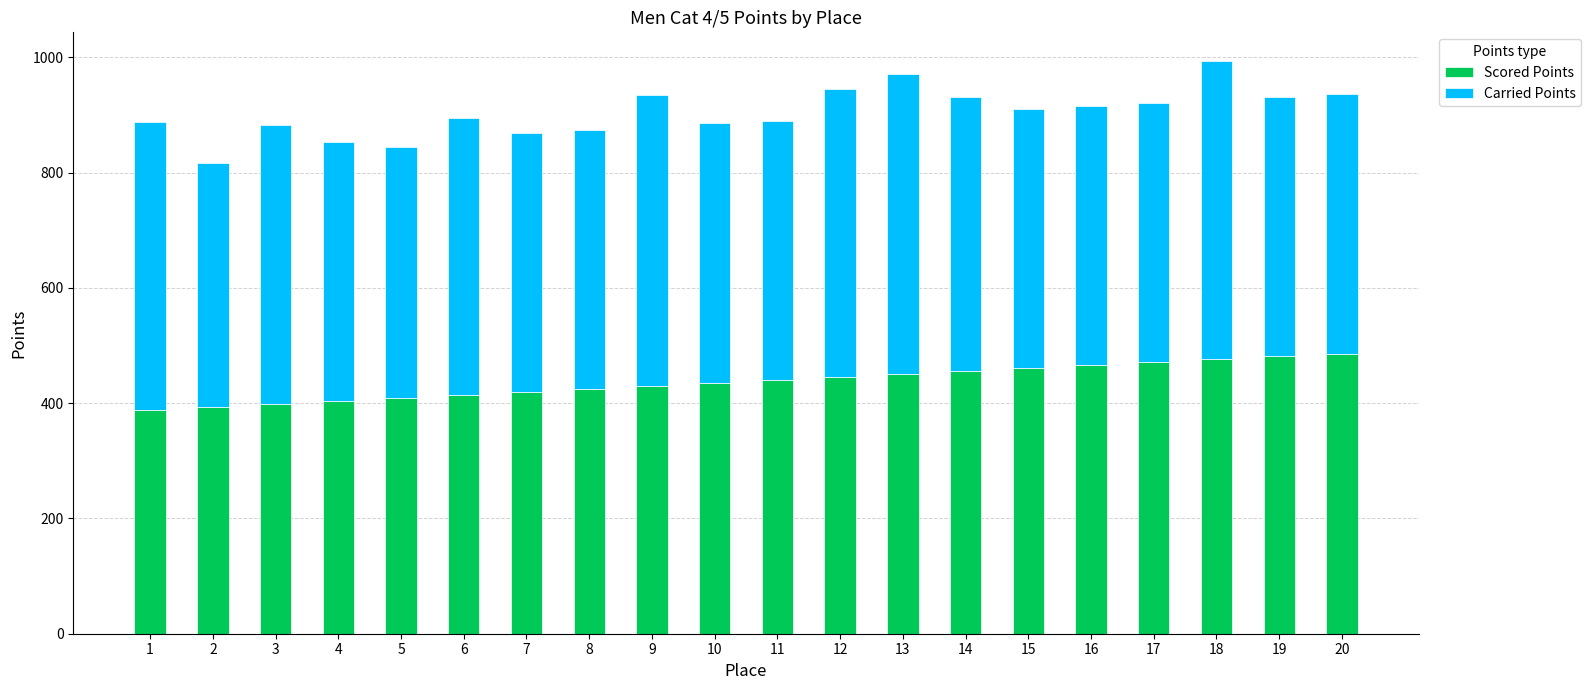

Are the bars horizontal?

No